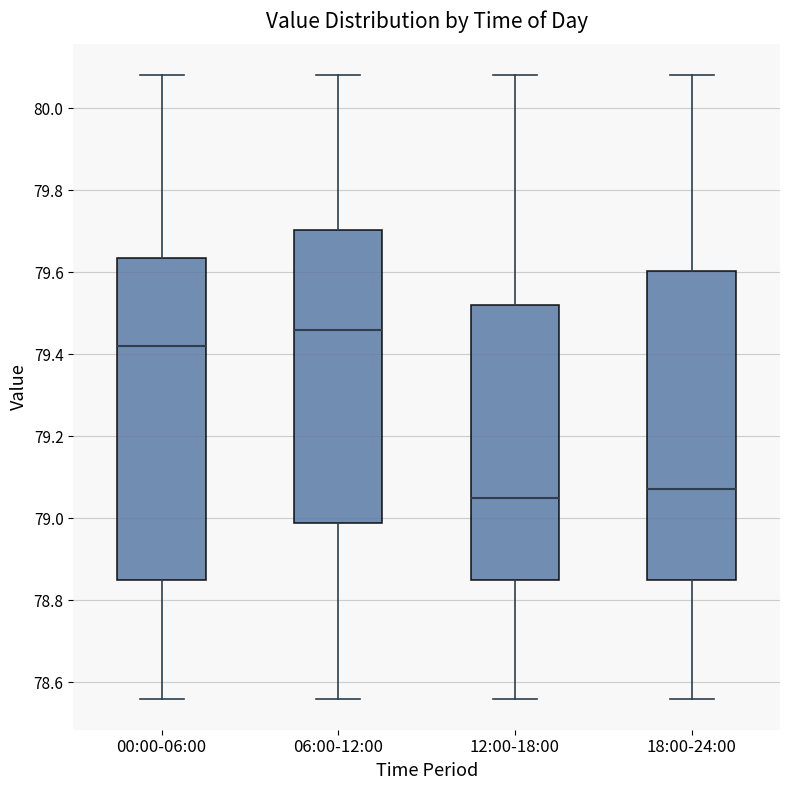

Reading left to right, transcribe this box plot: for each box, give where its median line is, the range the box spans, and where its two whiskers end, as read against the y-axis. The values are not printed on the chart, so give them approximately, as read against the axis.

00:00-06:00: median 79.42, box 78.86 to 79.64, whiskers 78.56 to 80.08
06:00-12:00: median 79.46, box 78.98 to 79.70, whiskers 78.56 to 80.08
12:00-18:00: median 79.06, box 78.86 to 79.52, whiskers 78.56 to 80.08
18:00-24:00: median 79.08, box 78.86 to 79.60, whiskers 78.56 to 80.08